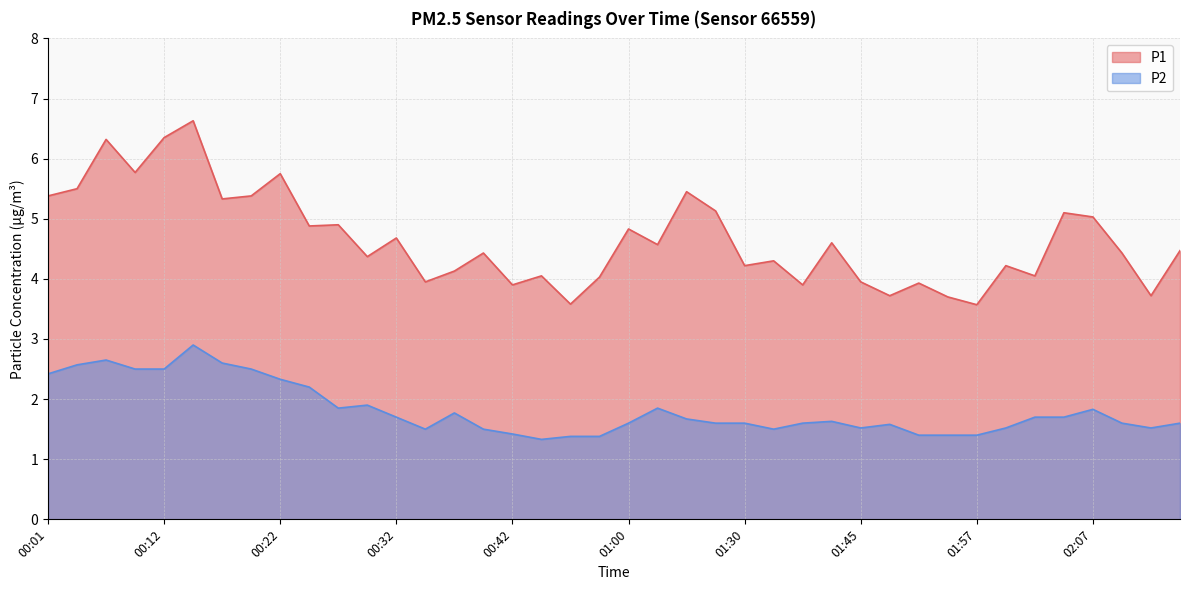

Where is P2 nearest to the value 2?

00:29